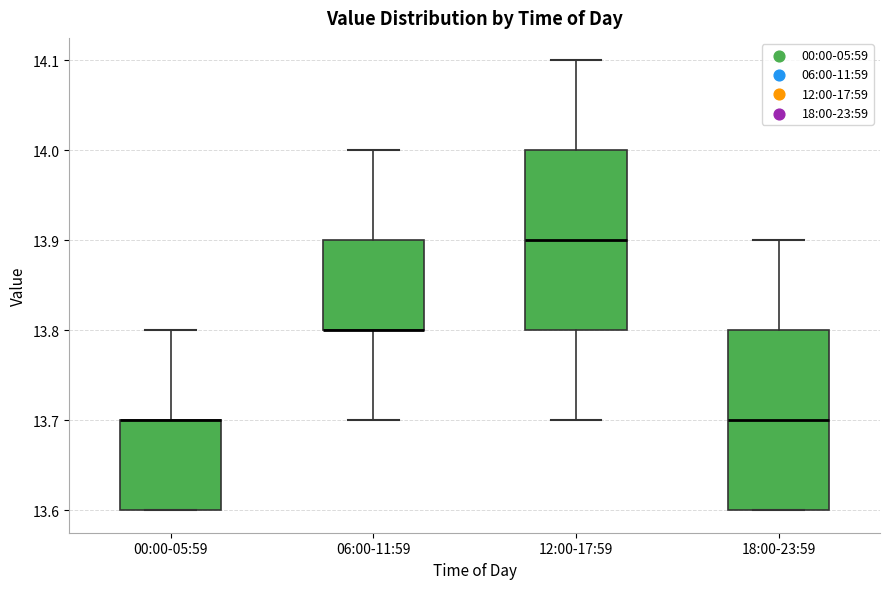

Where is the lower edge of the box for 06:00-11:59 on the y-axis? The values are not printed on the chart, so give them approximately, as read against the axis.

13.8